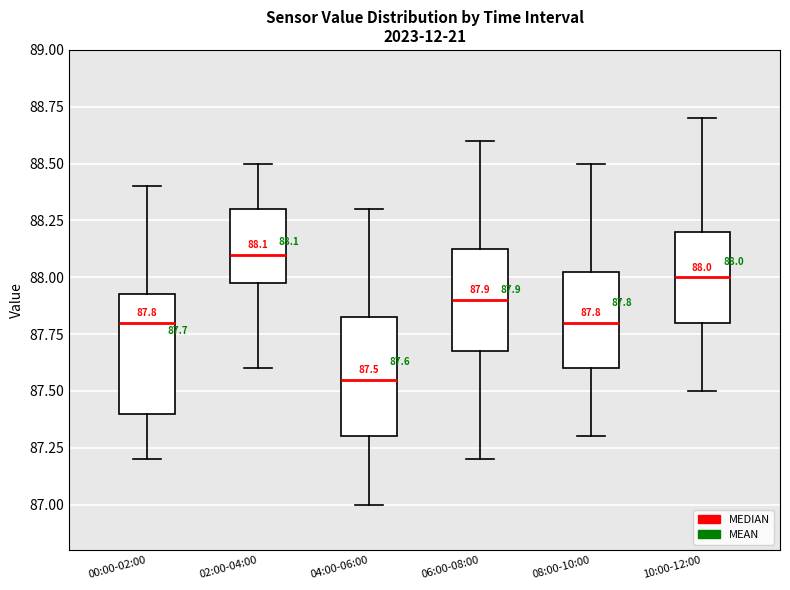

Which box has the lowest median line?

04:00-06:00